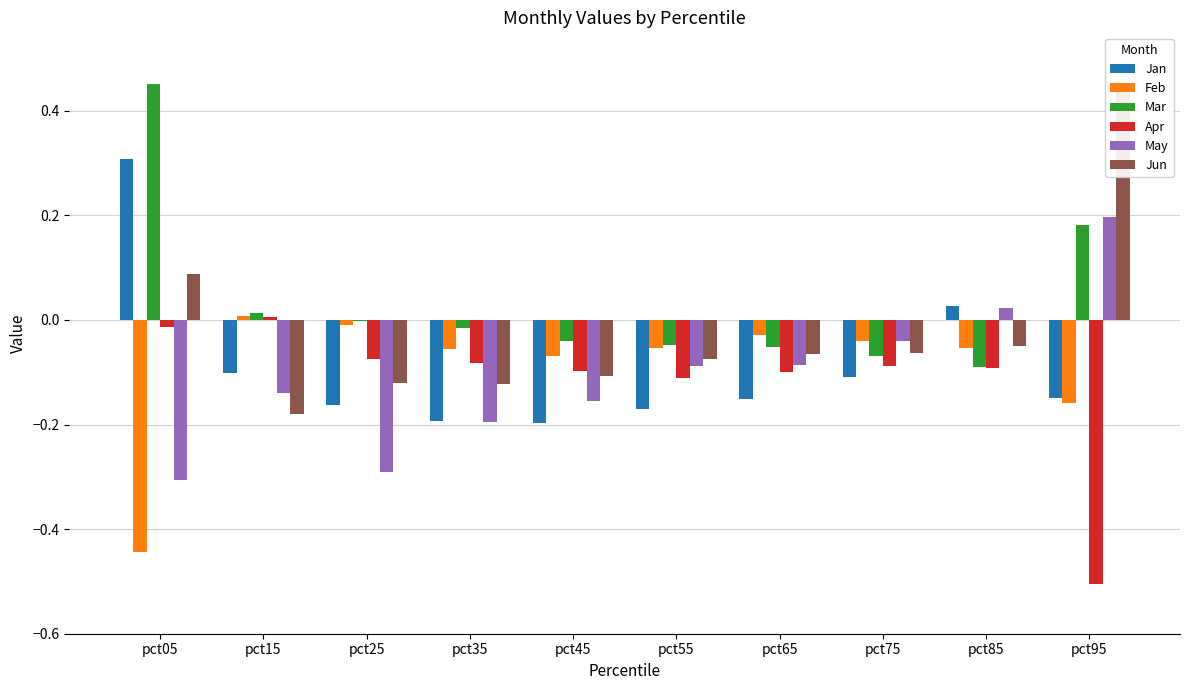

What are all the series names shown in the legend?

Jan, Feb, Mar, Apr, May, Jun